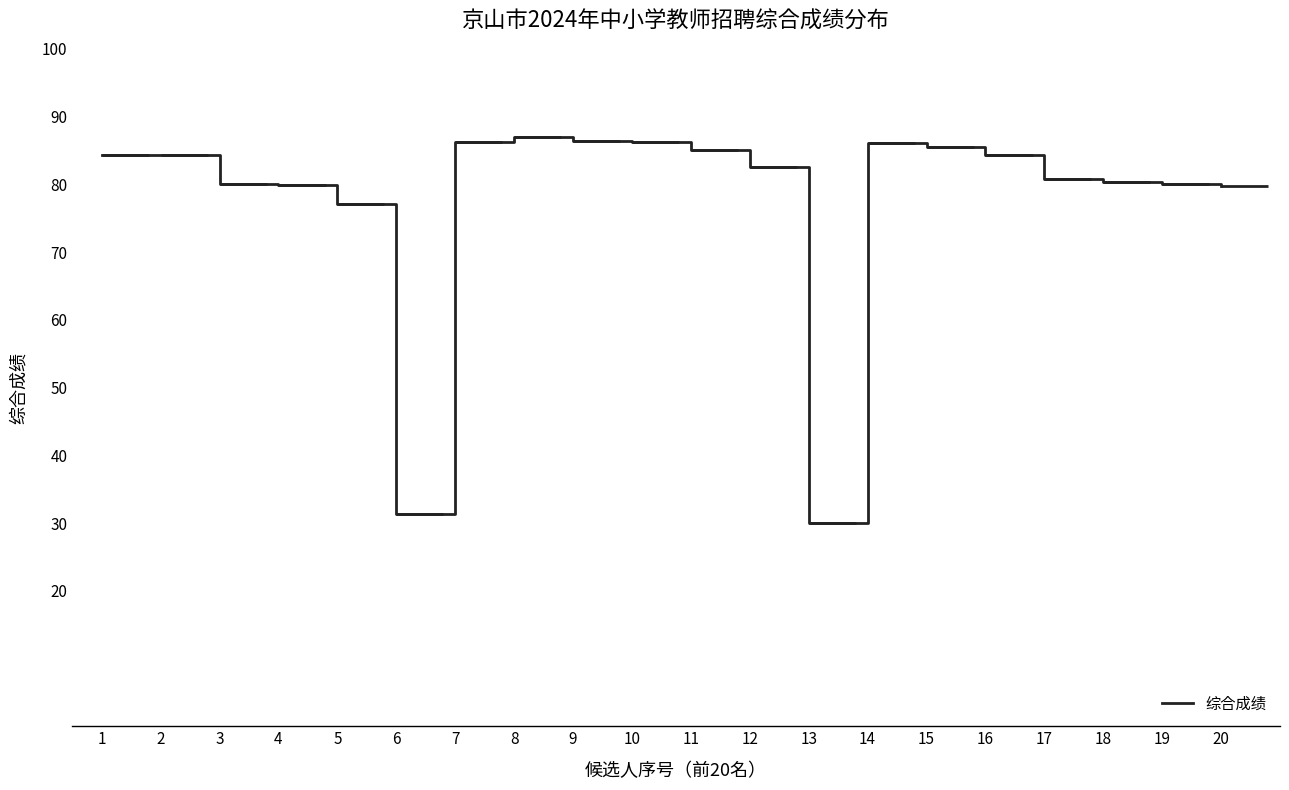

The value at 11 is 129.8. True or false?

False